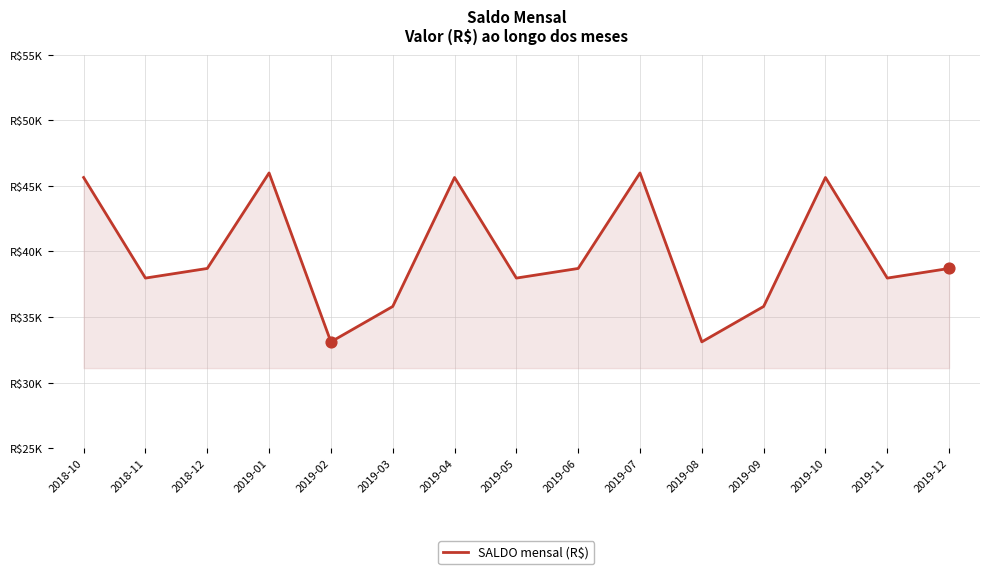

Between 2019-12 and 2019-08, which is larger?

2019-12